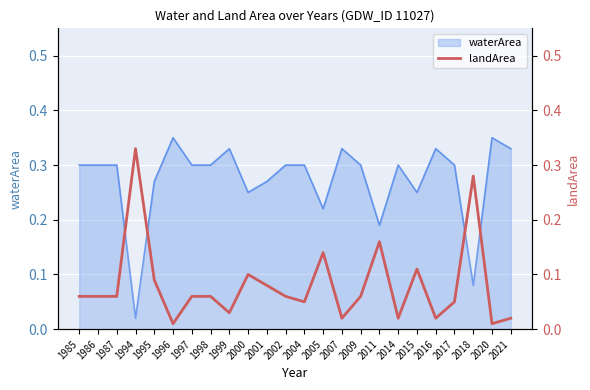

Which label corresponds to the smallest value in the chart?

1996